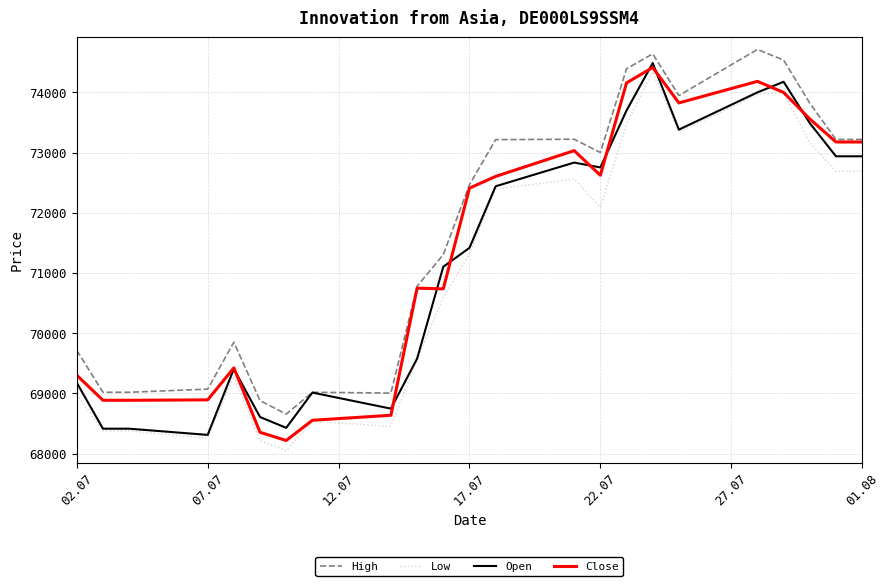

How many lines are shown in the chart?

4